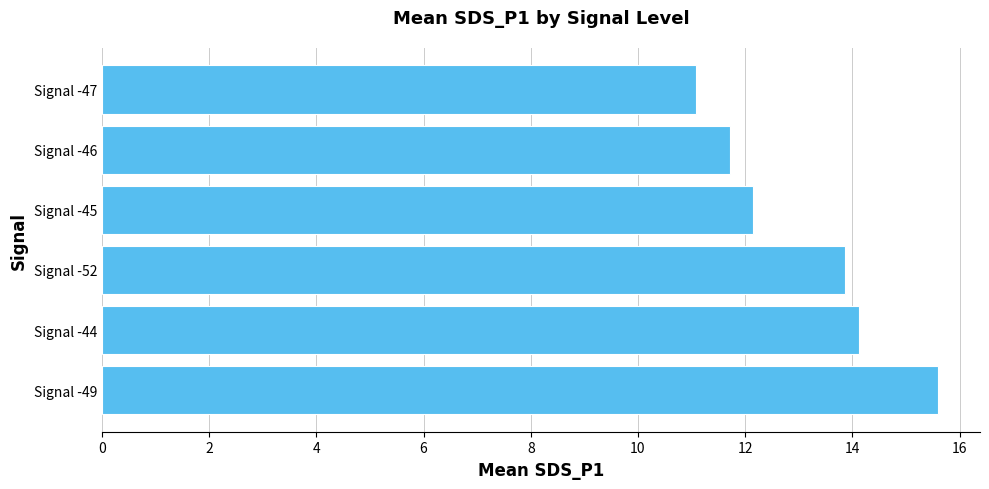

How many values are below 13?

3